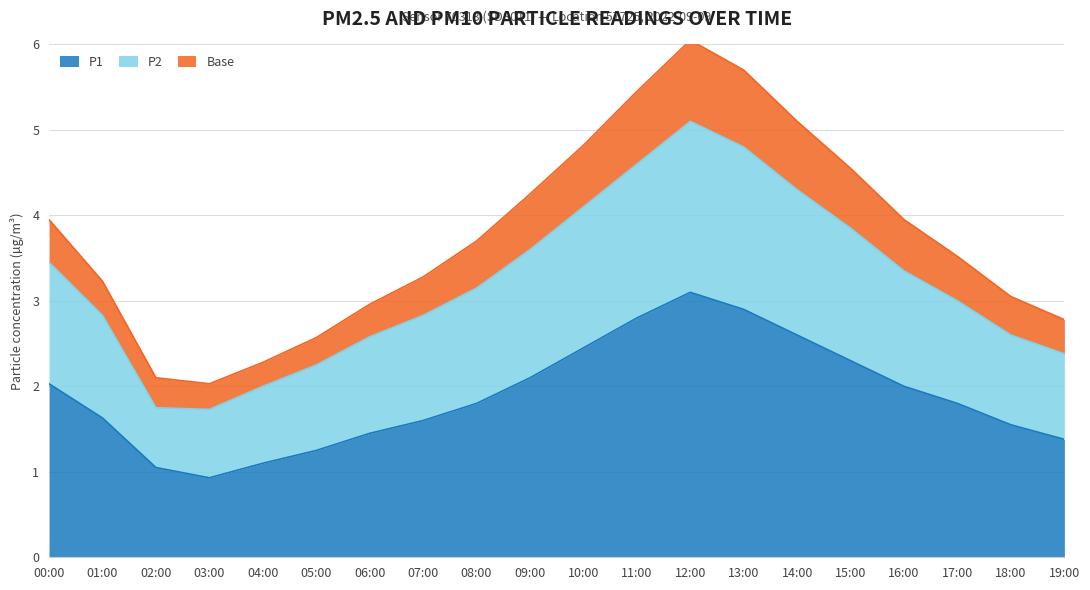

What are all the series names shown in the legend?

P1, P2, Base